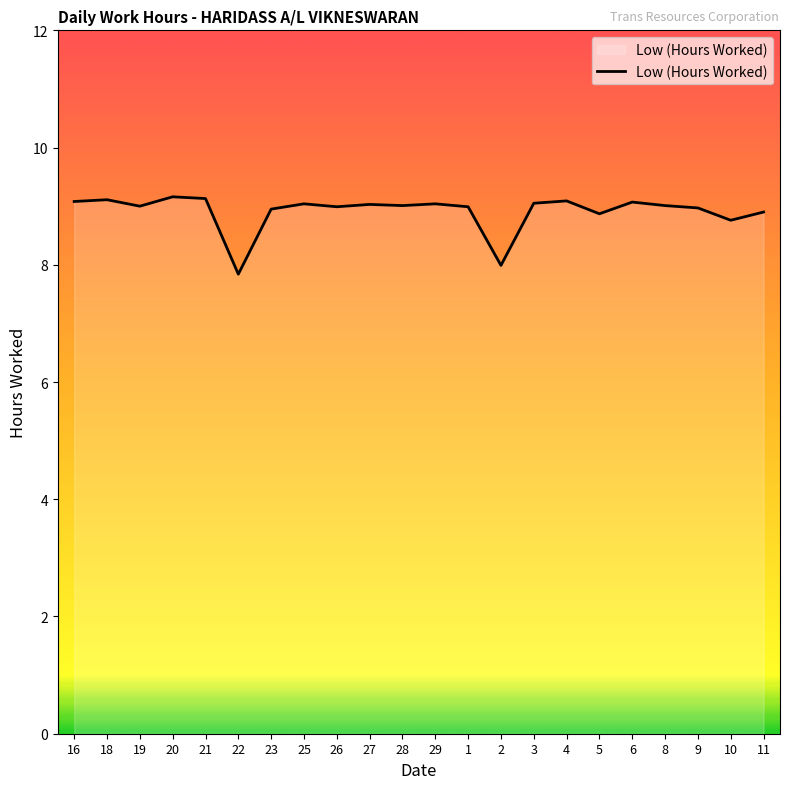

What position from the right is 5?

6